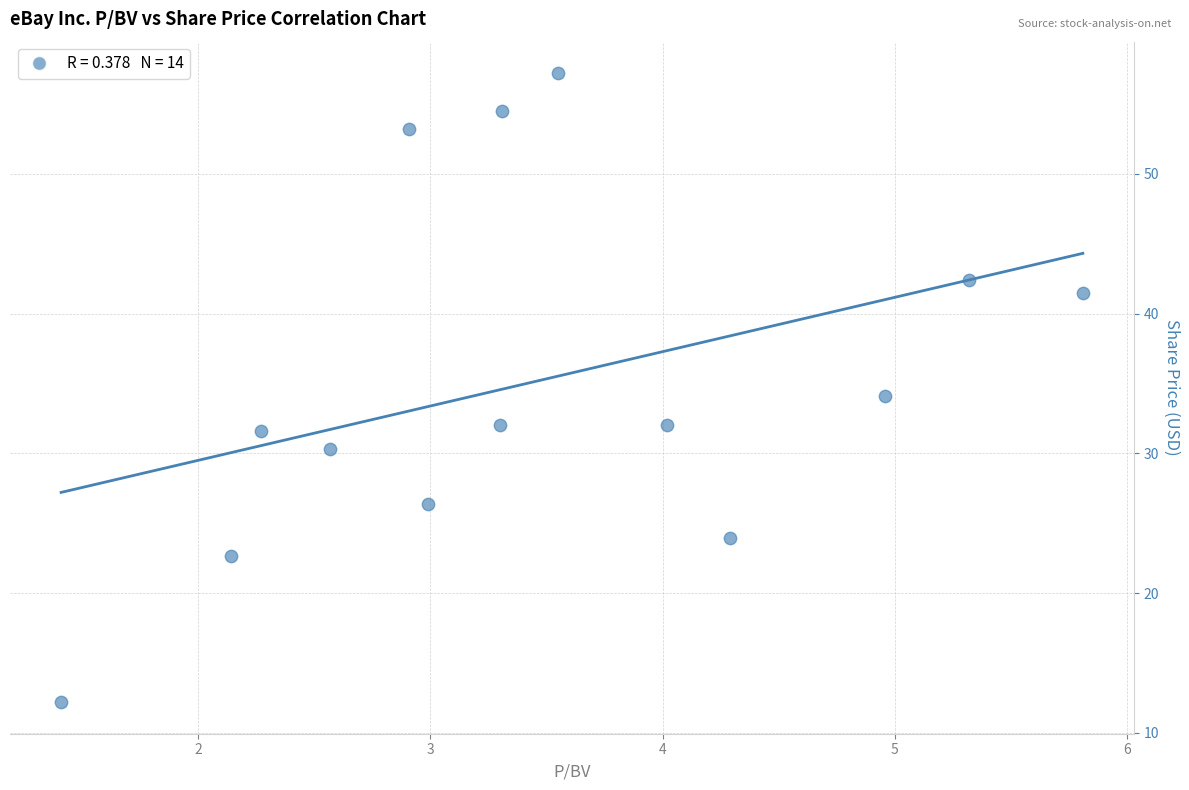

What is the range of X values (max minus min)?

4.4